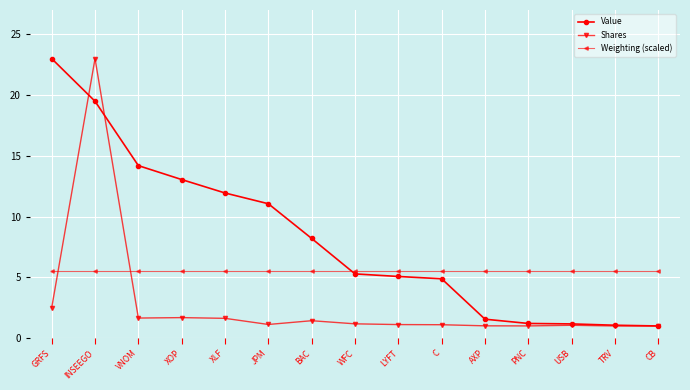

What is the difference between the highest and lowest values at TRV?

4.5